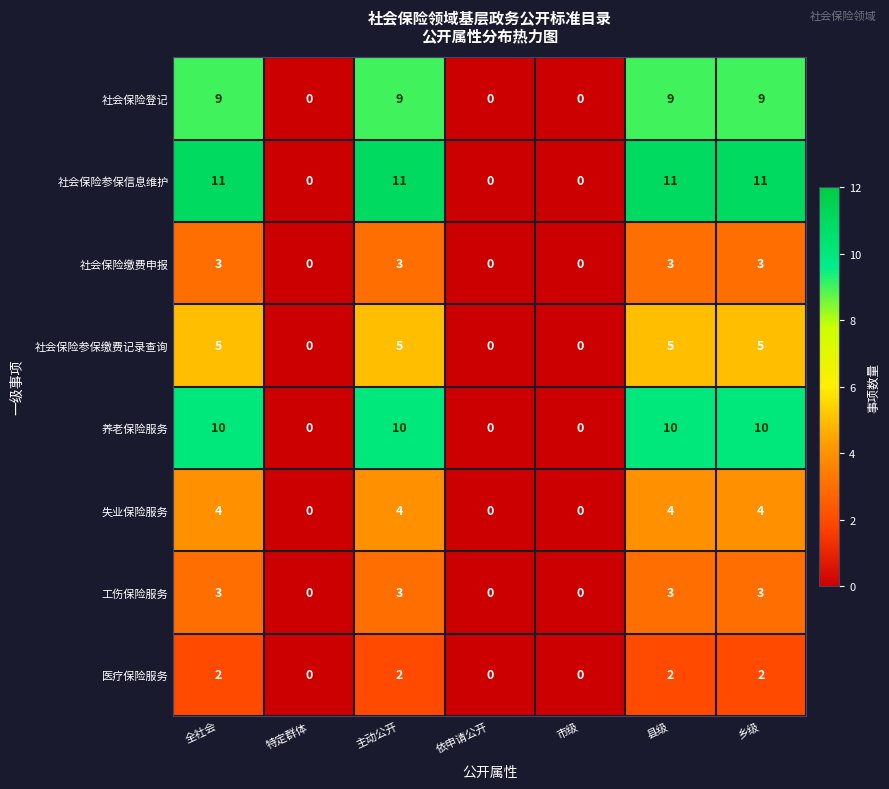

The value of 失业保险服务 at 主动公开 is 6. True or false?

False